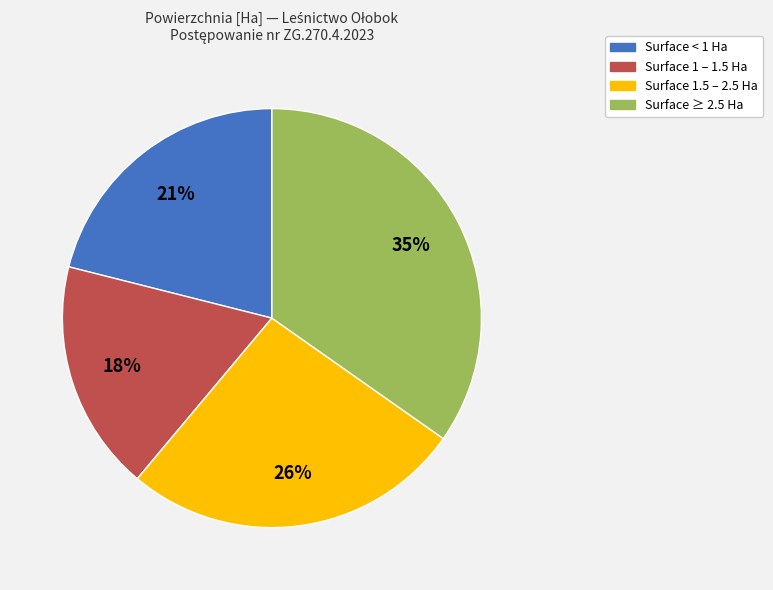

To the nearest percent, what is the difference between the largest and smallest slice percentages?

17%